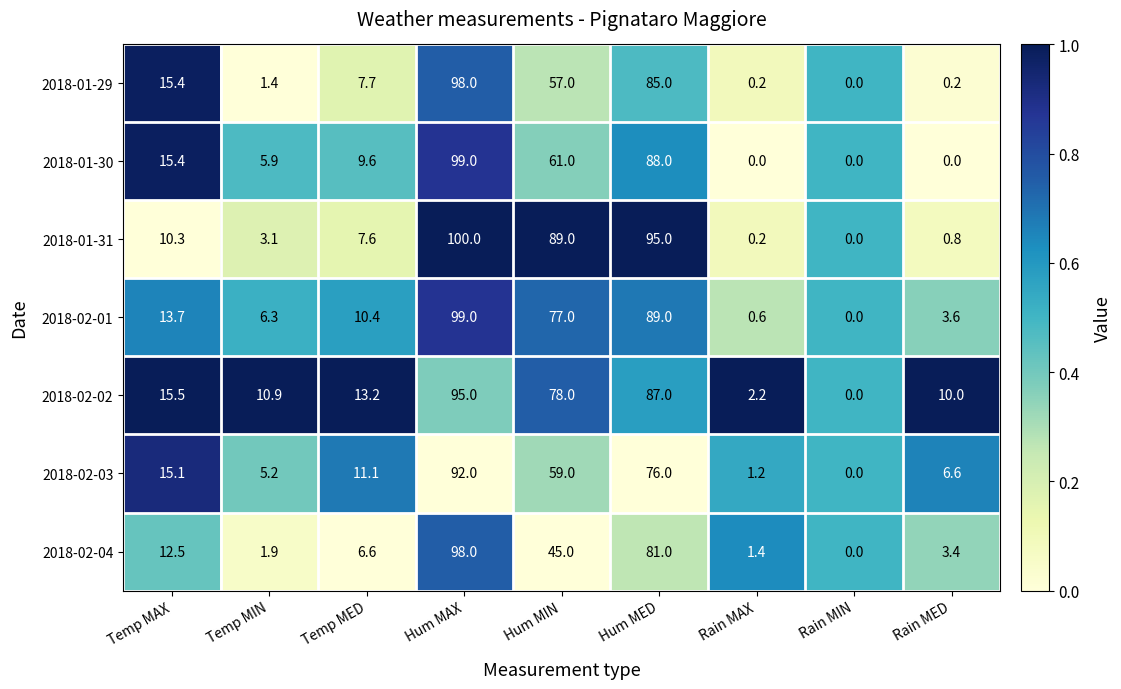

Where does the 2018-01-31 series first go above 7?

Temp MAX